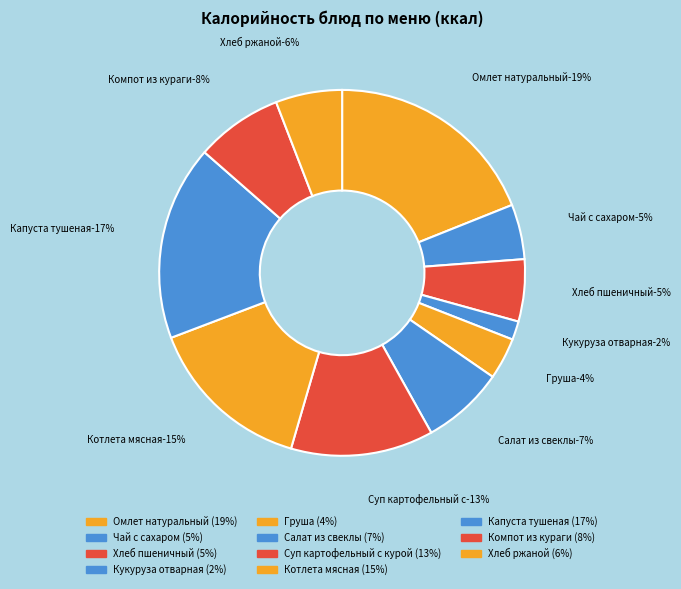

True or false: Хлеб пшеничный accounts for 13% of the total.

False